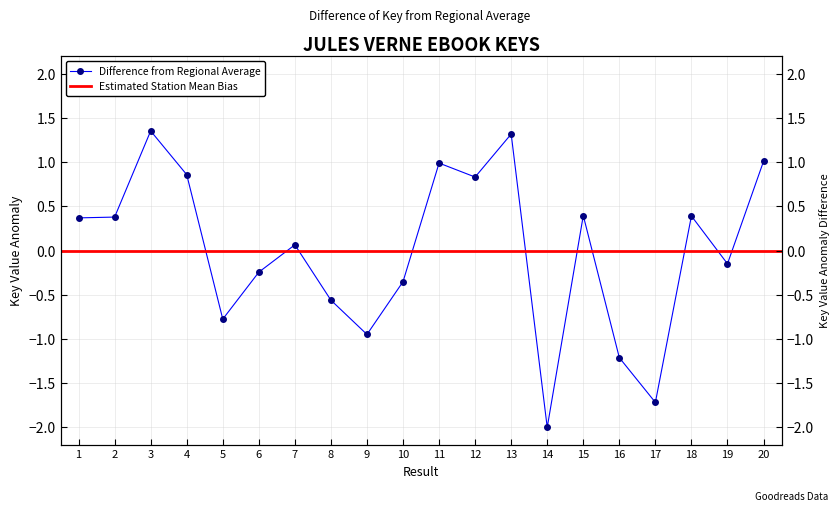

What is the difference between the second highest and second lowest values?

3.0